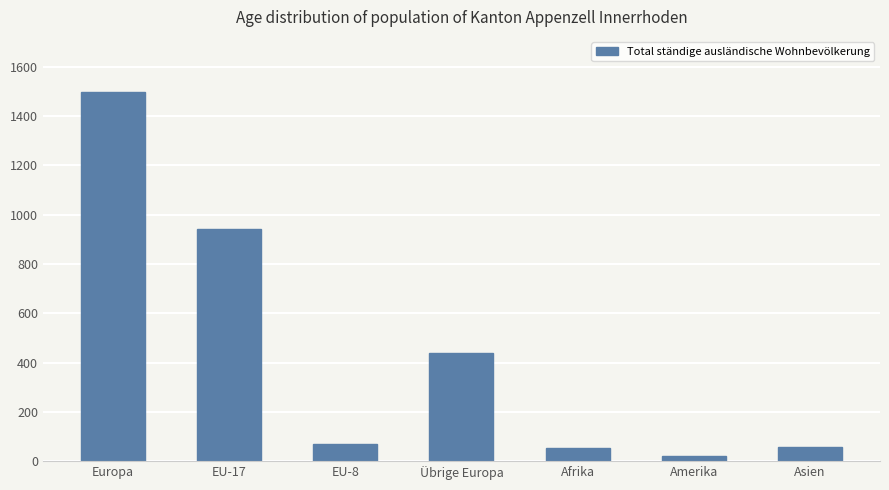

What is the sum of the values at Übrige Europa and Europa?

1937